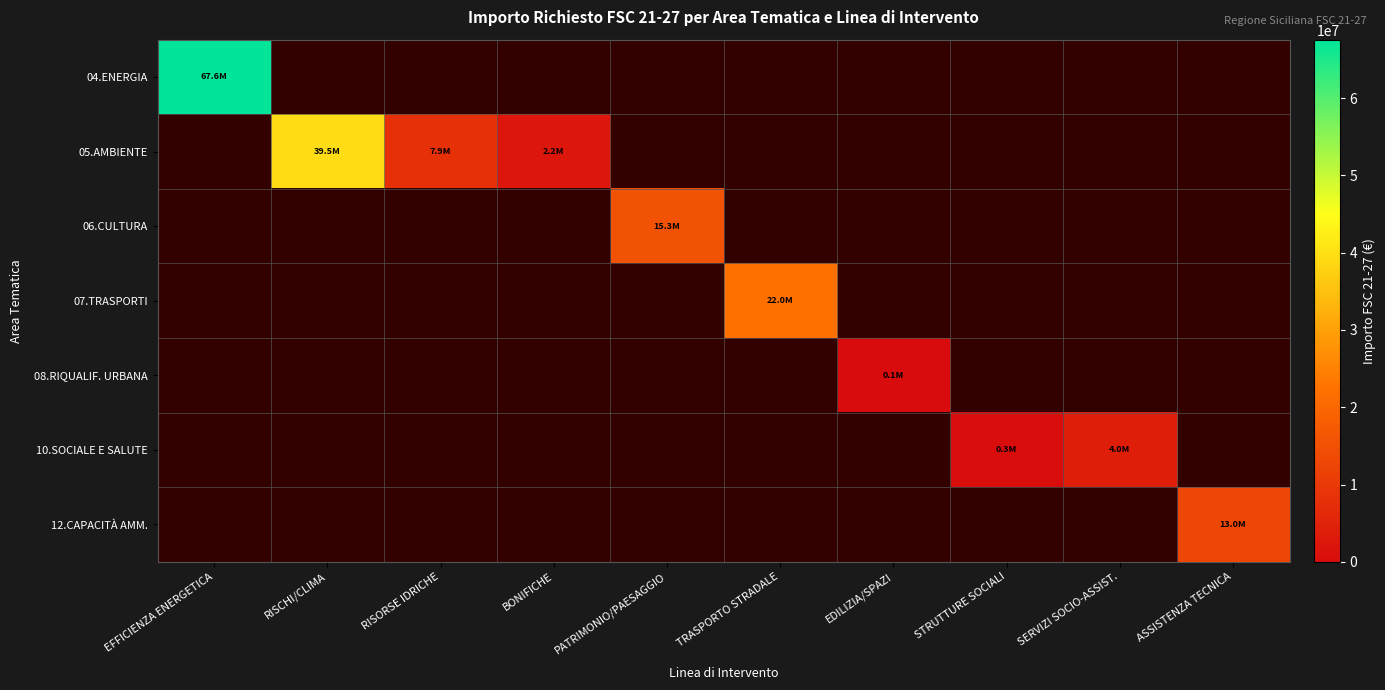

Which series has the widest spread of values?

04.ENERGIA